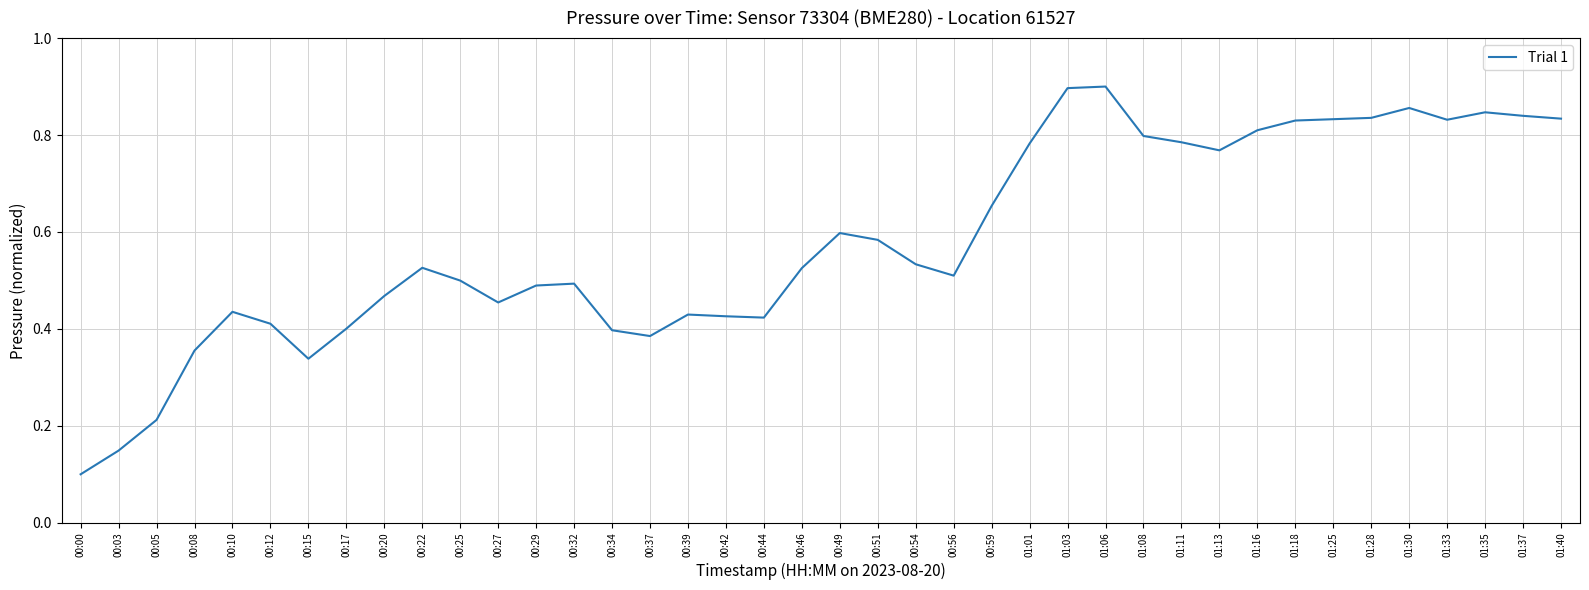

What is the change in value from 00:12 to 00:20?

+0.1